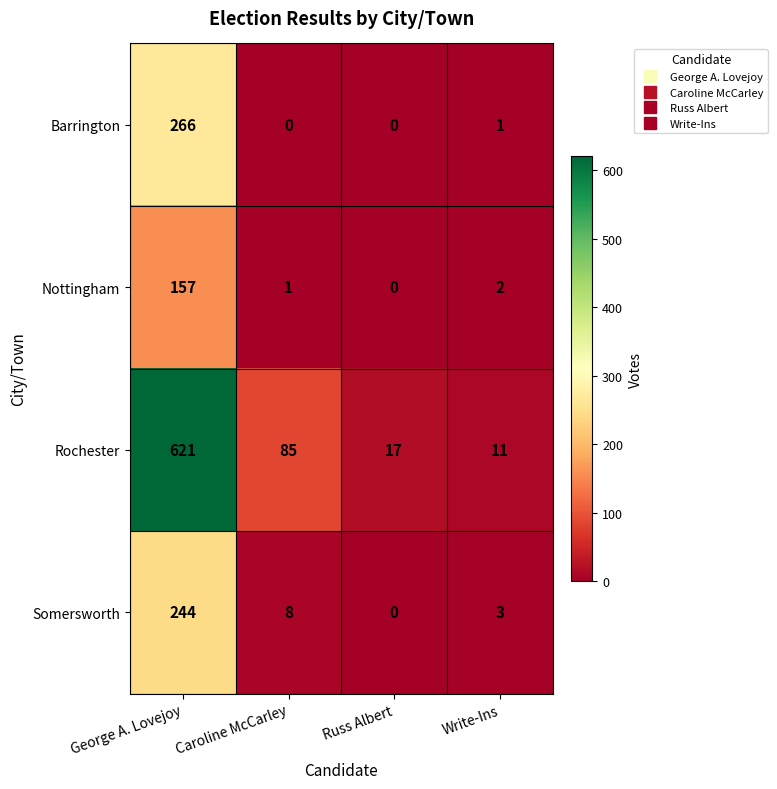

At how many categories does at least one series exceed 444?

1